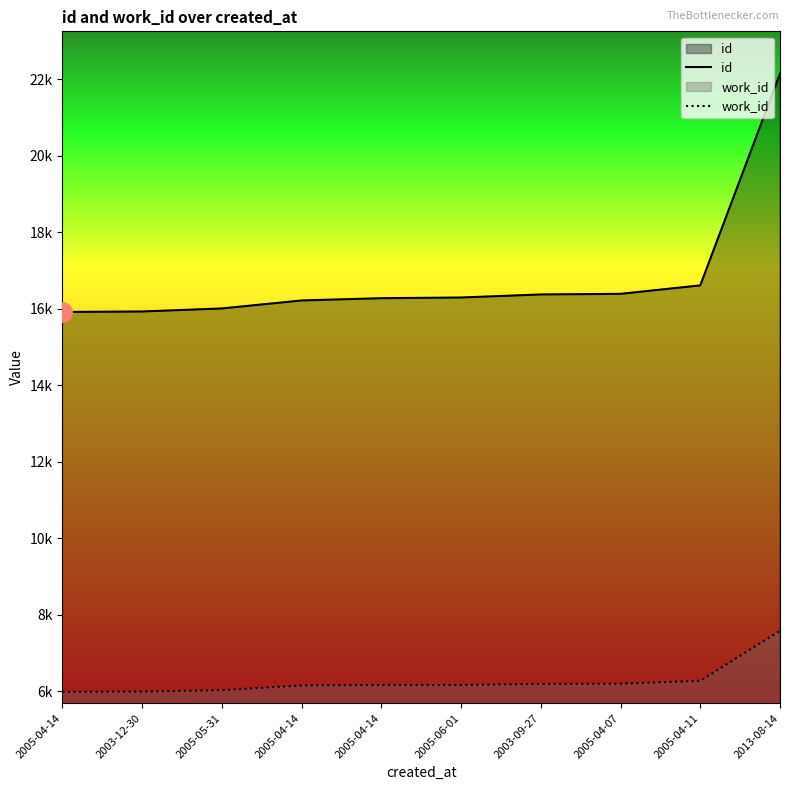

Which series changed the most between 2005-04-07 and 2005-04-11?

id